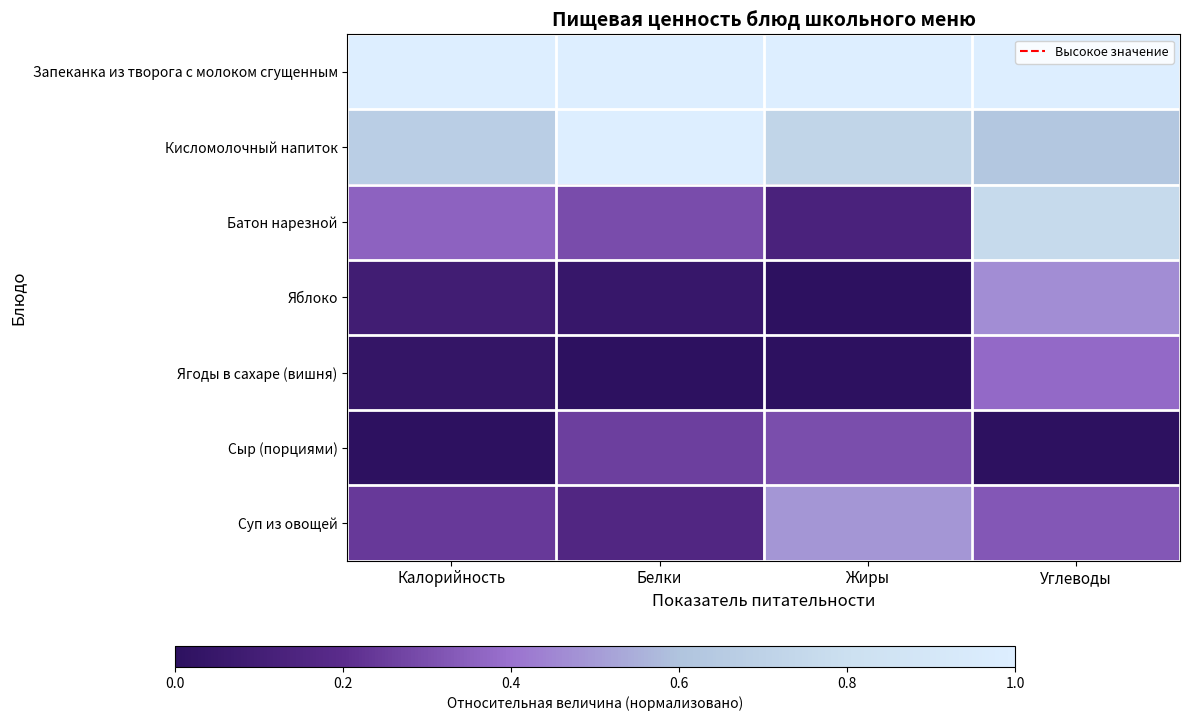

What is the difference between the Батон нарезной values at Жиры and Углеводы?

0.6